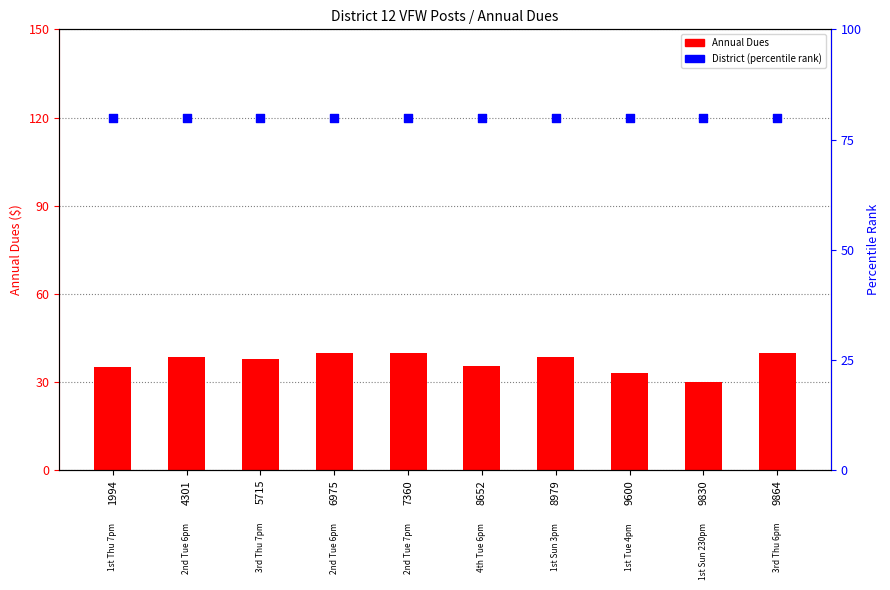

What are all the series names shown in the legend?

Annual Dues, District (percentile rank)